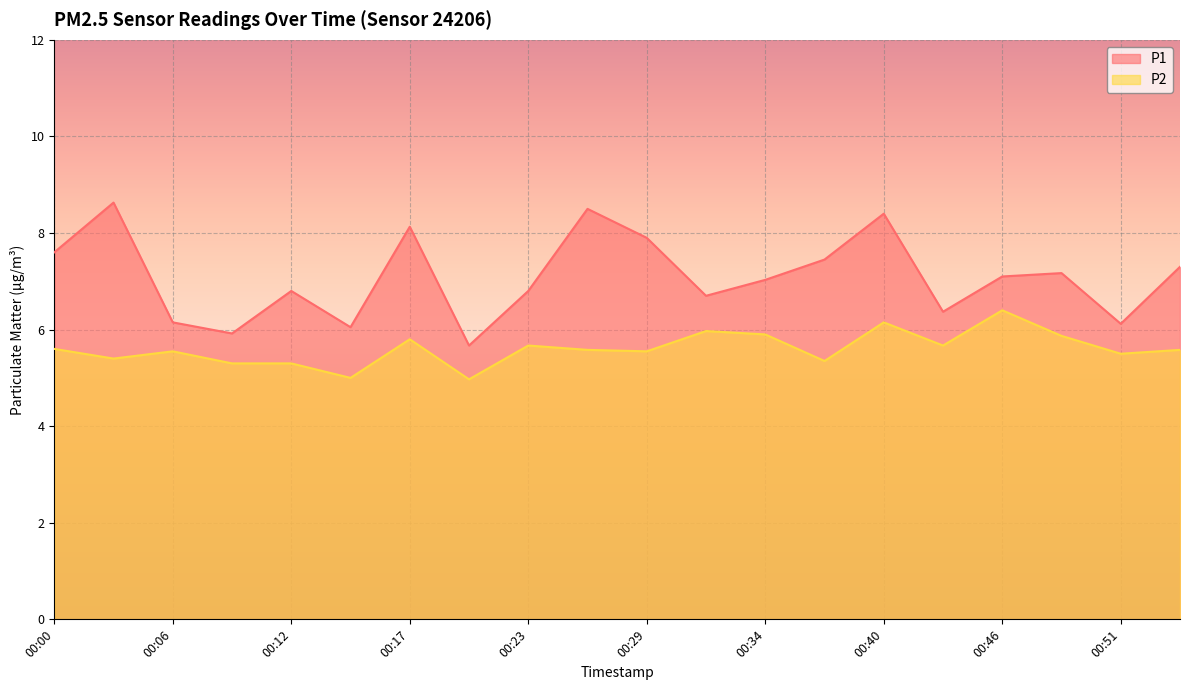

How many categories are shown in the chart?

20